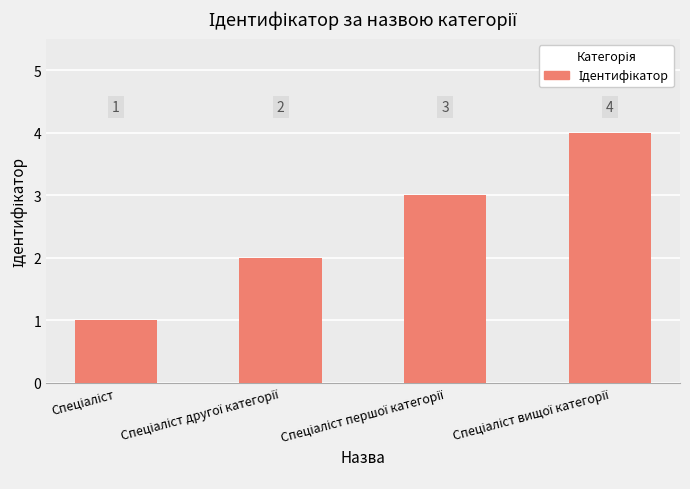

What is the maximum value shown in the chart?

4